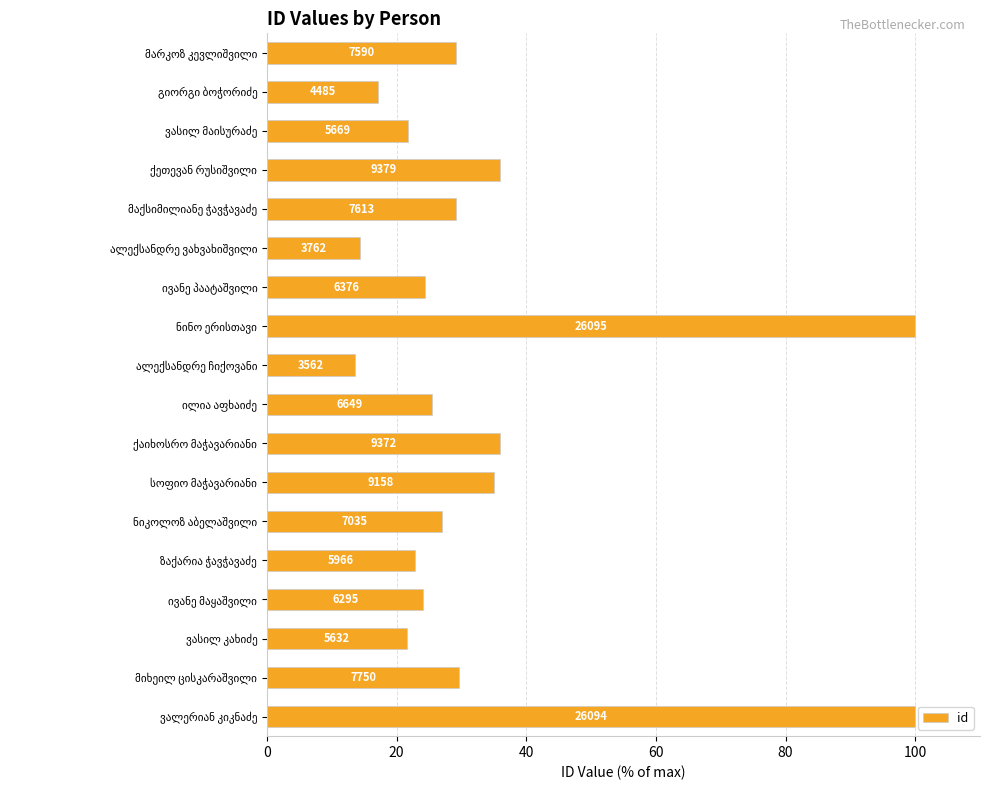

Are the bars grouped side by side (vs. stacked)?

No